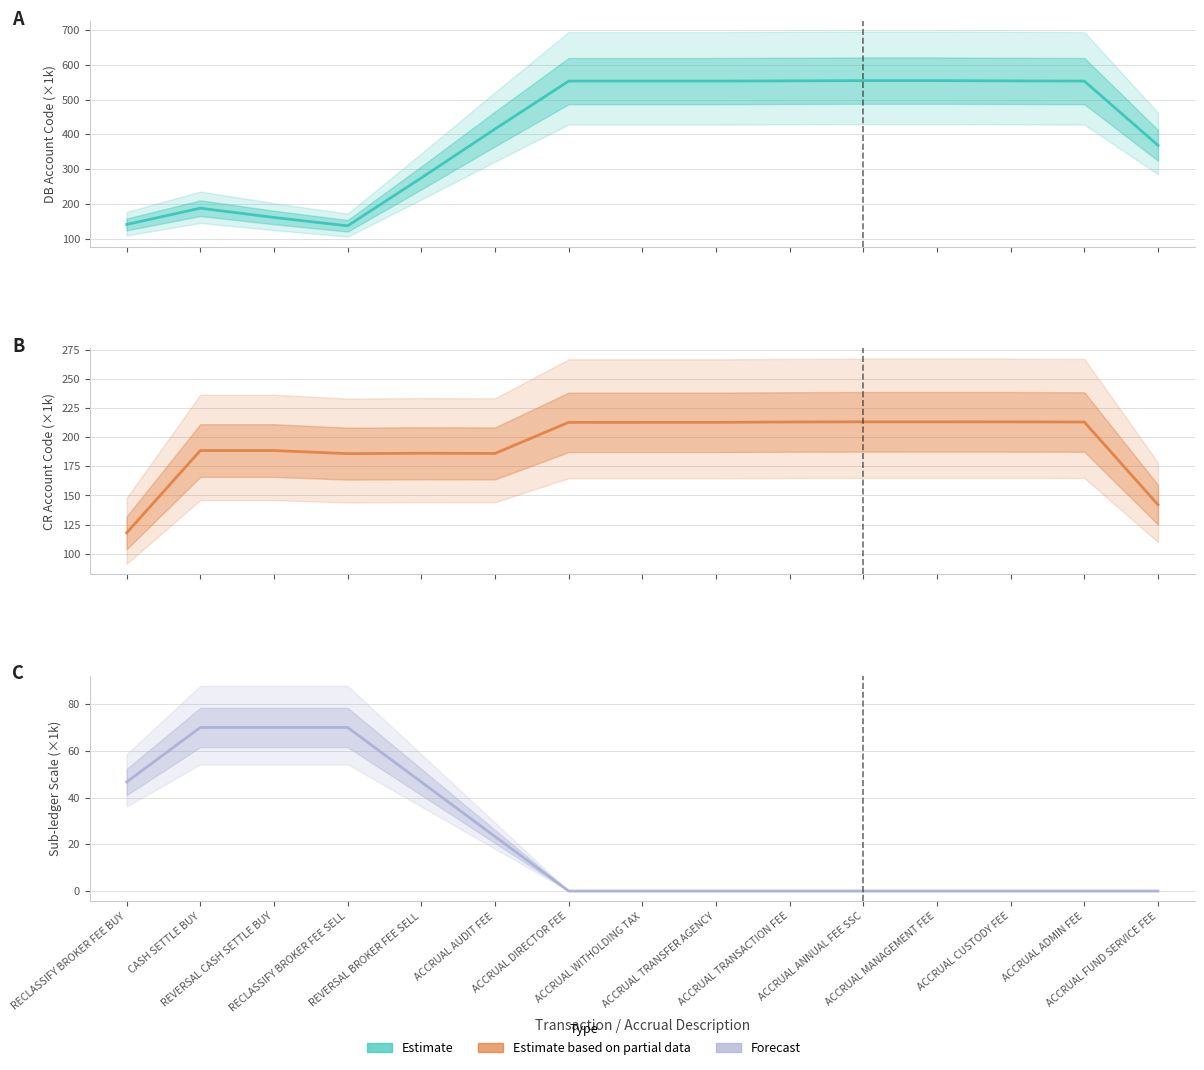

What are all the series names shown in the legend?

Estimate, Estimate based on partial data, Forecast